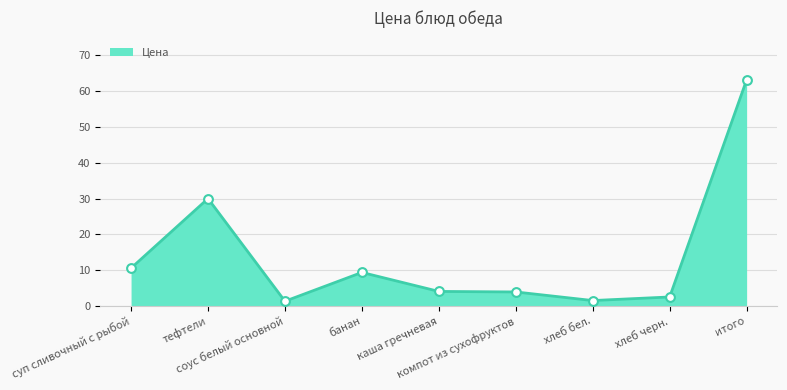

What is the ratio of the value at итого to the value at соус белый основной?

48.2